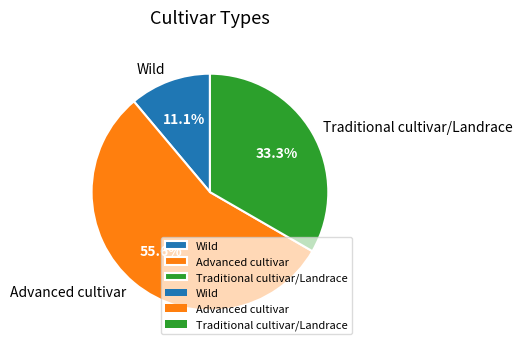

What is the majority slice?

Advanced cultivar